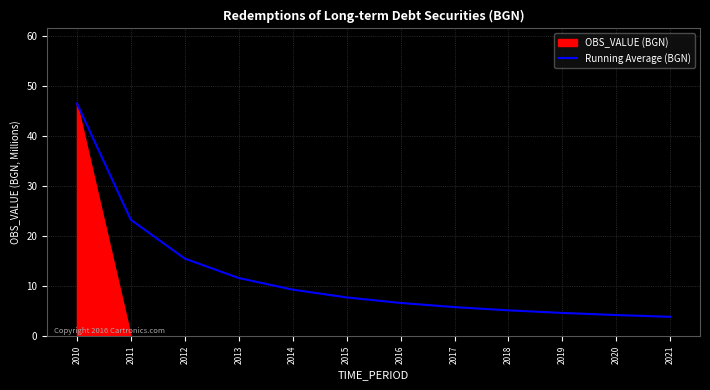

Reading right to left, what are all the values shown in this chart?

3.9	4.2	4.7	5.2	5.8	6.6	7.8	9.3	11.6	15.5	23.3	46.5